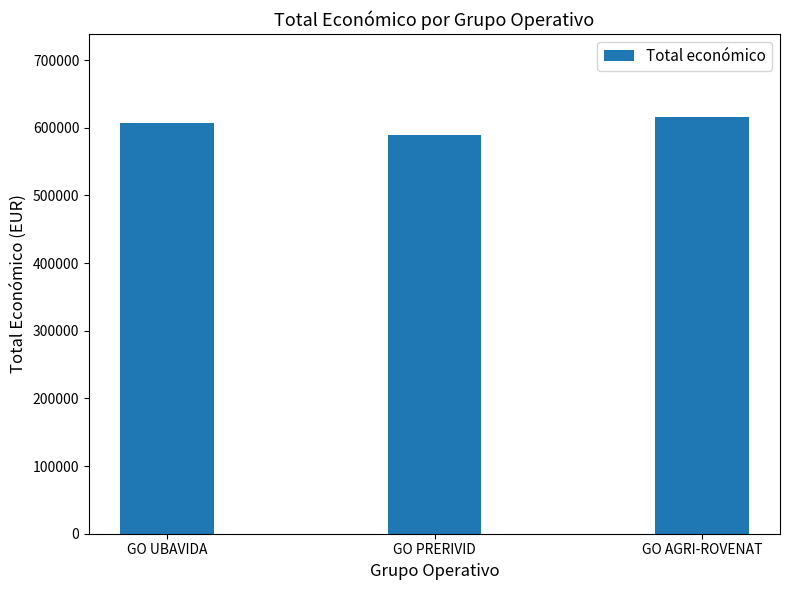

How many data points are less than 607342?

1